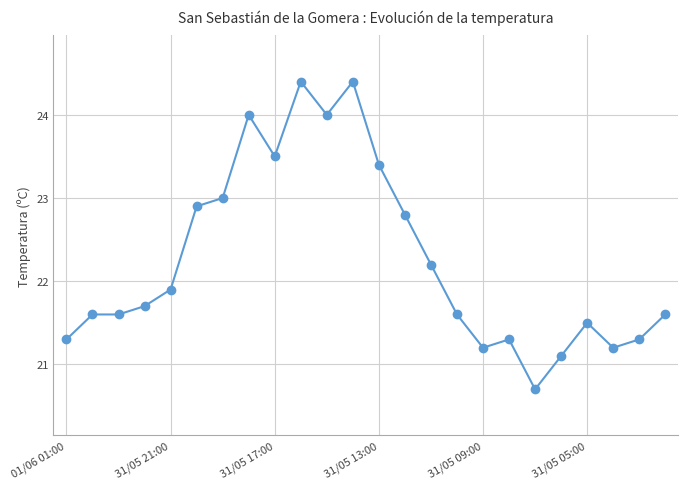

What is the difference between the second highest and minimum values?

3.7